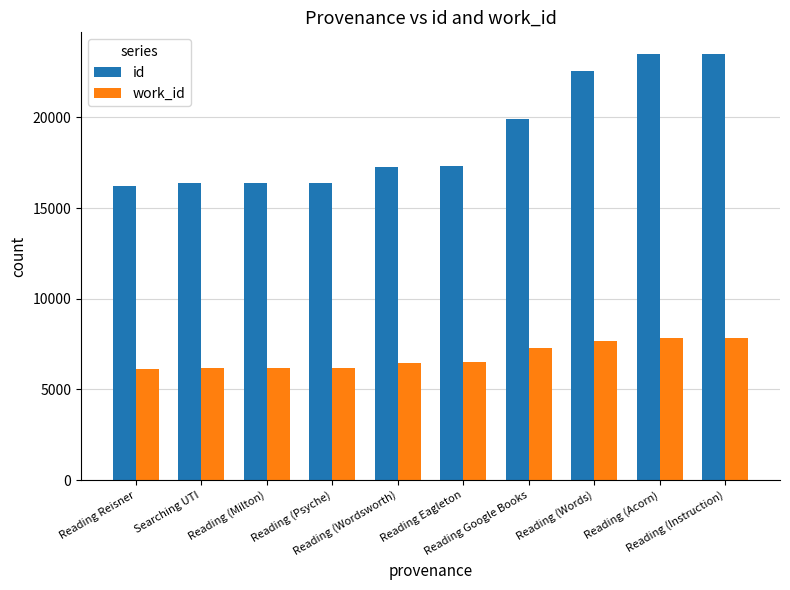

How many groups of bars are there?

10